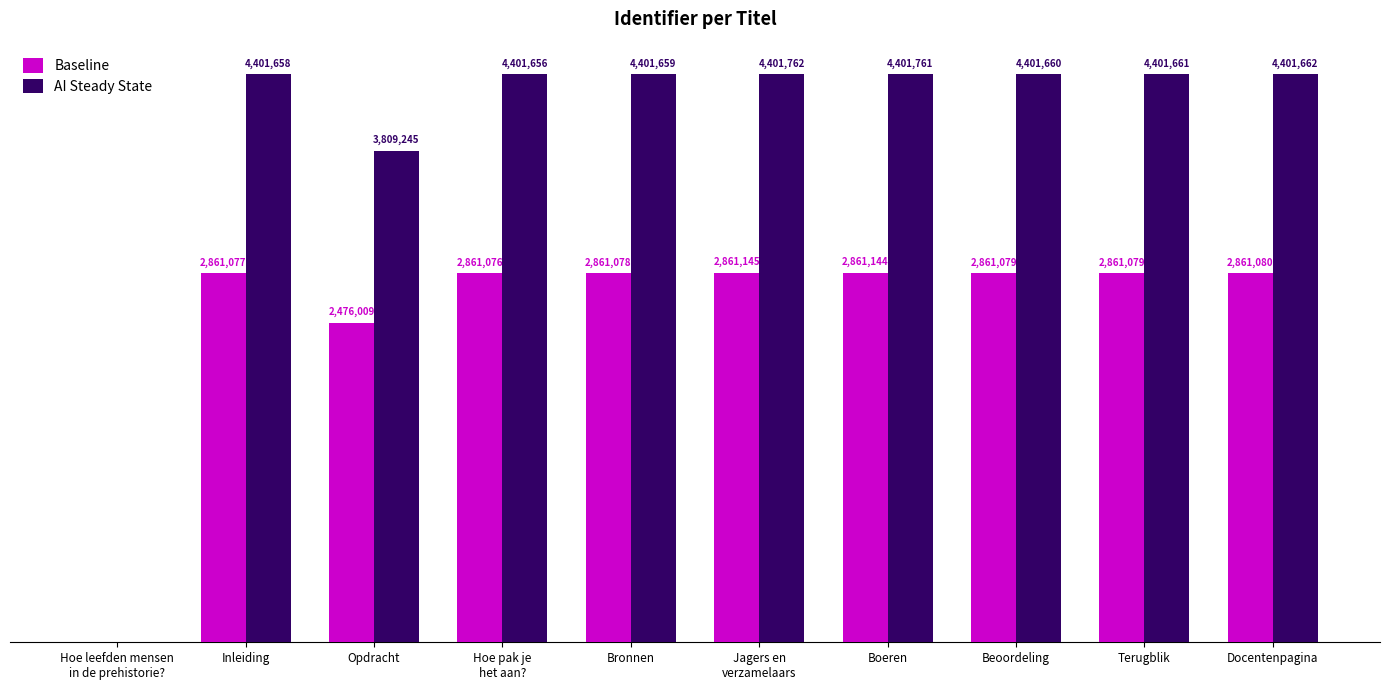

Which category has the lowest value across all series?

Hoe leefden mensen
in de prehistorie?